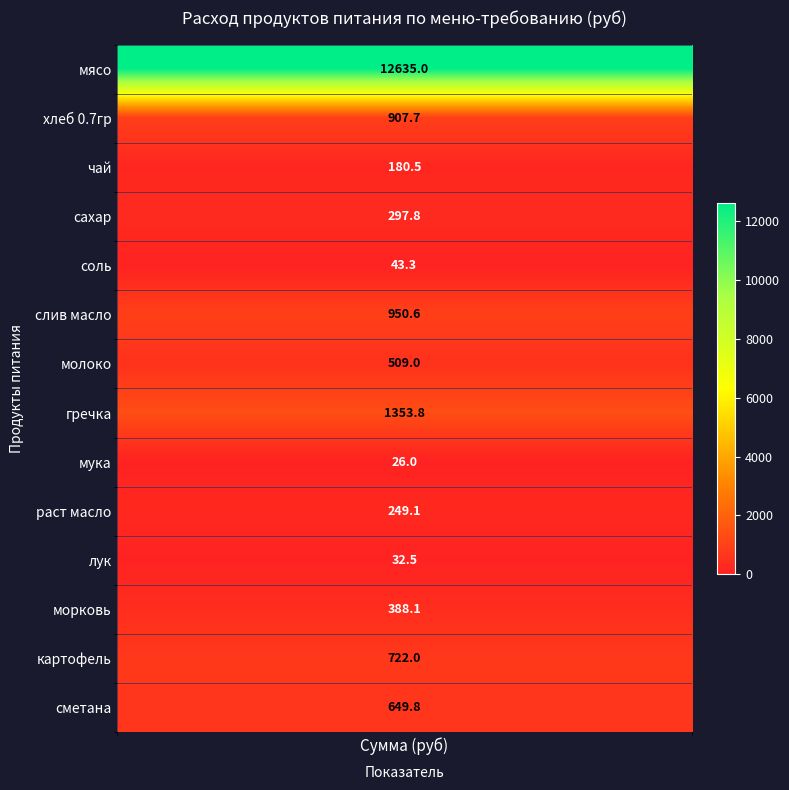

Is the value of сахар at 7 greater than the value of чай at 2?

No